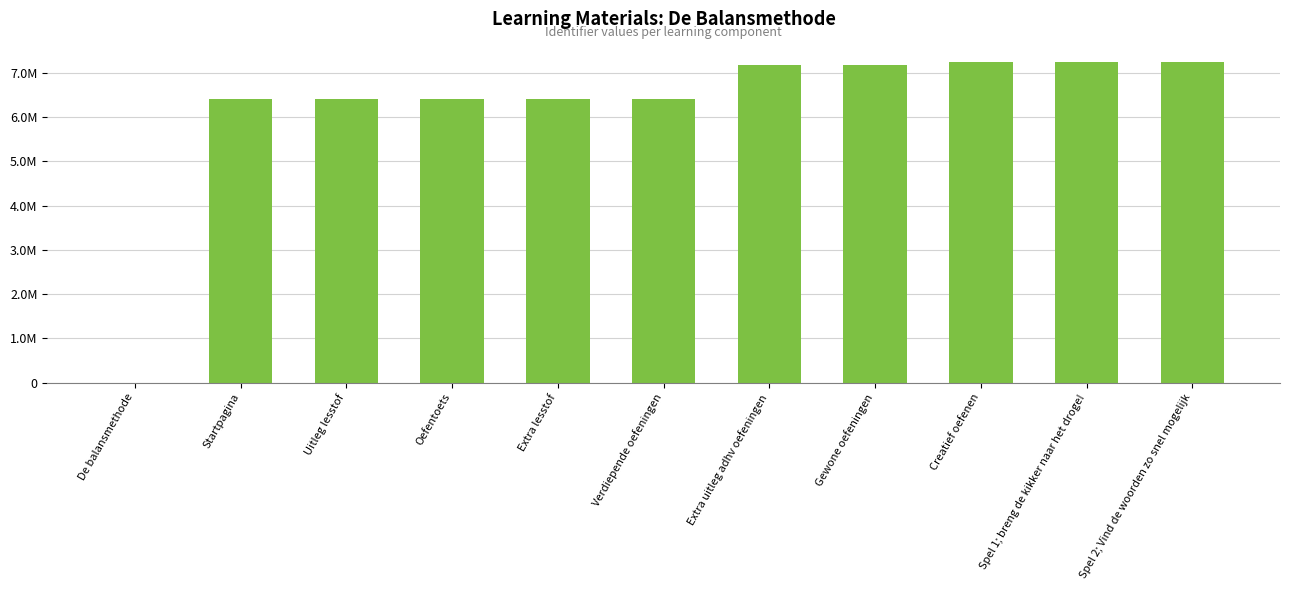

What position from the right is Spel 2; Vind de woorden zo snel mogelijk?

1